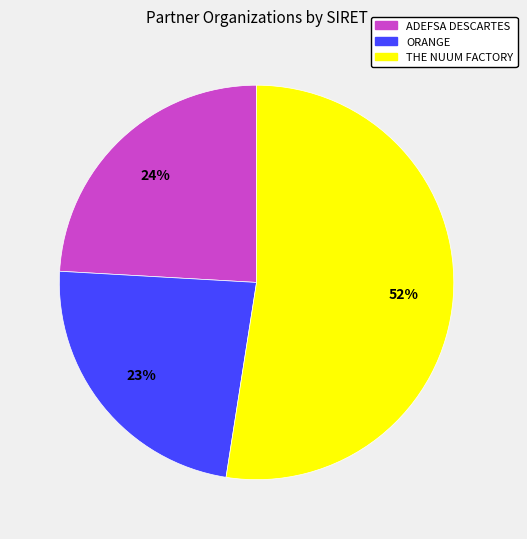

Which slice is the smallest?

ORANGE